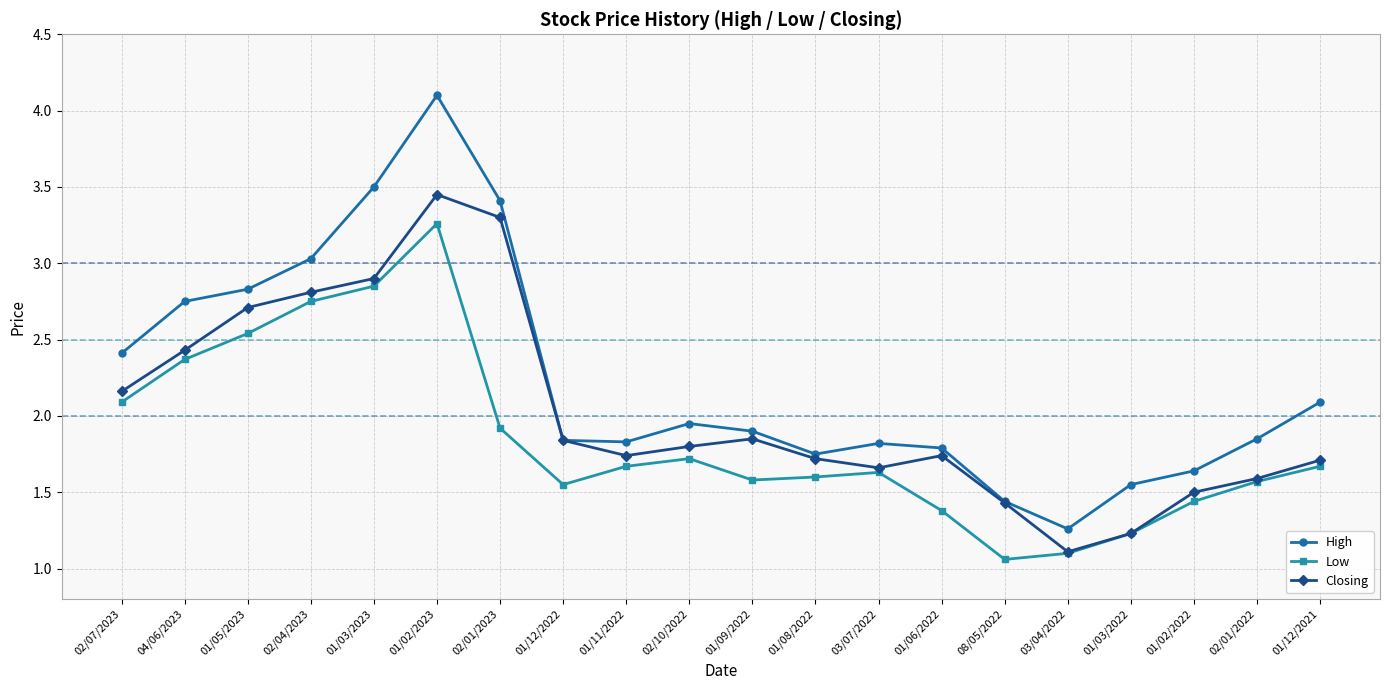

Which series has the widest spread of values?

High